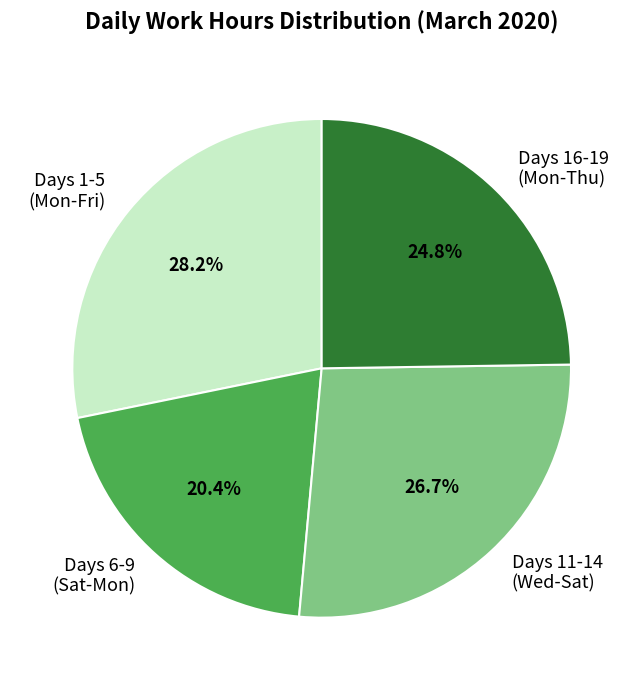

What is the ratio of the value at Days 6-9 (Sat-Mon) to the value at Days 16-19 (Mon-Thu)?

0.8